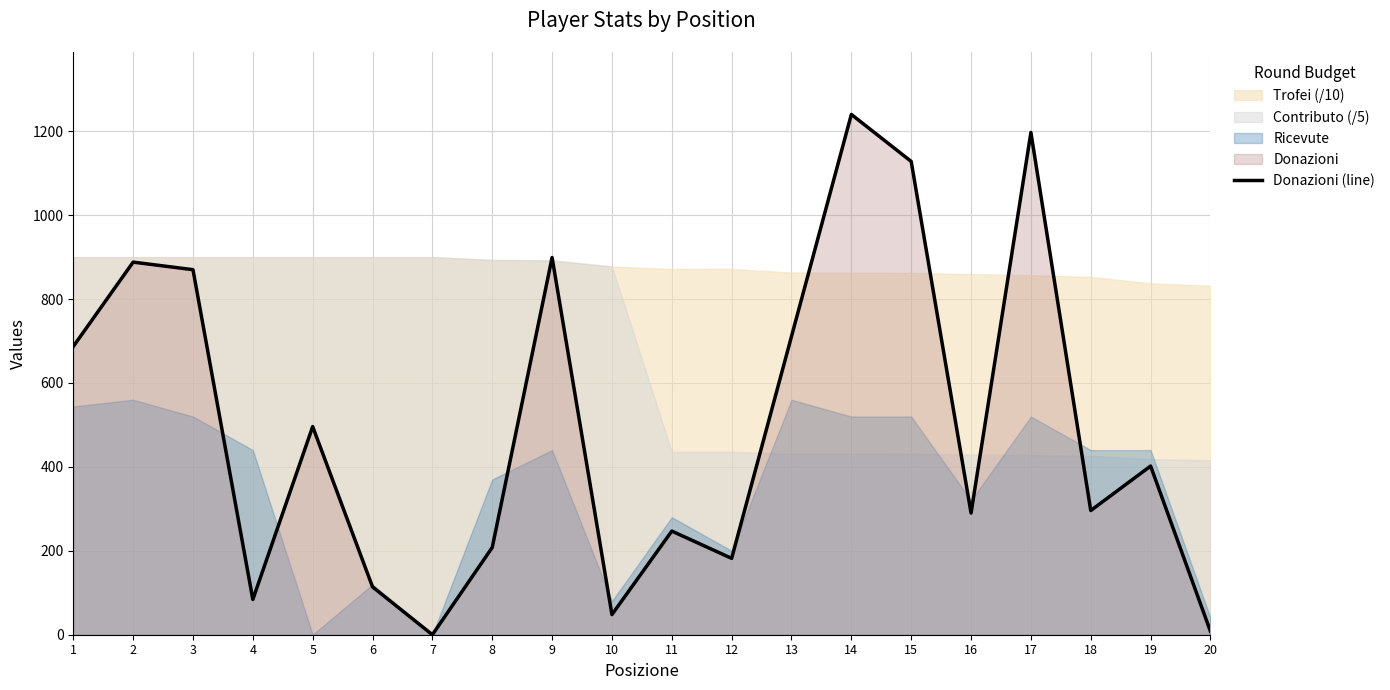

At which category does the data reach its first local valley?

4